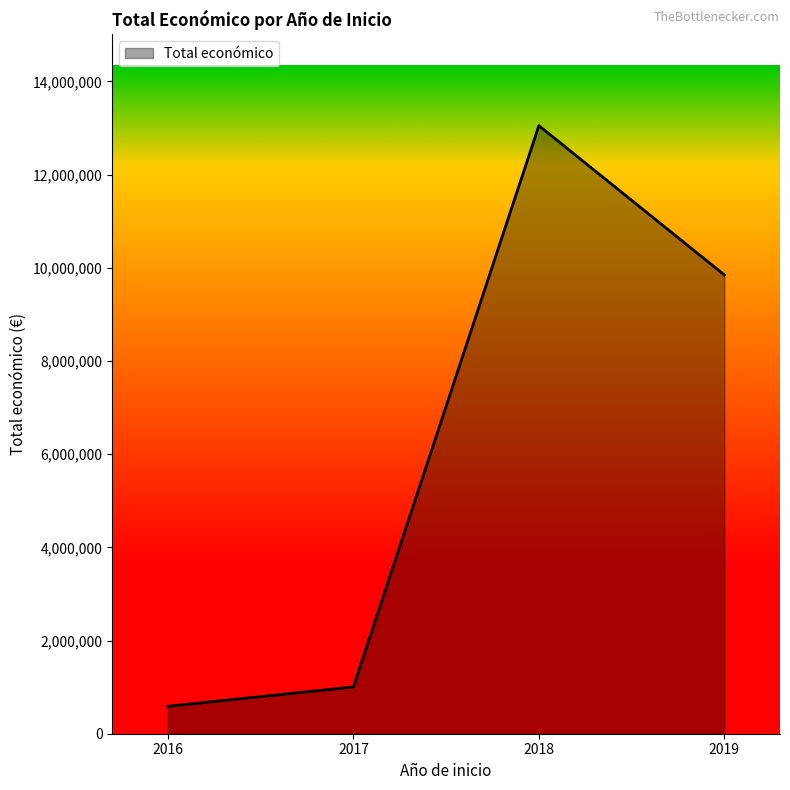

Which label corresponds to the smallest value in the chart?

2016